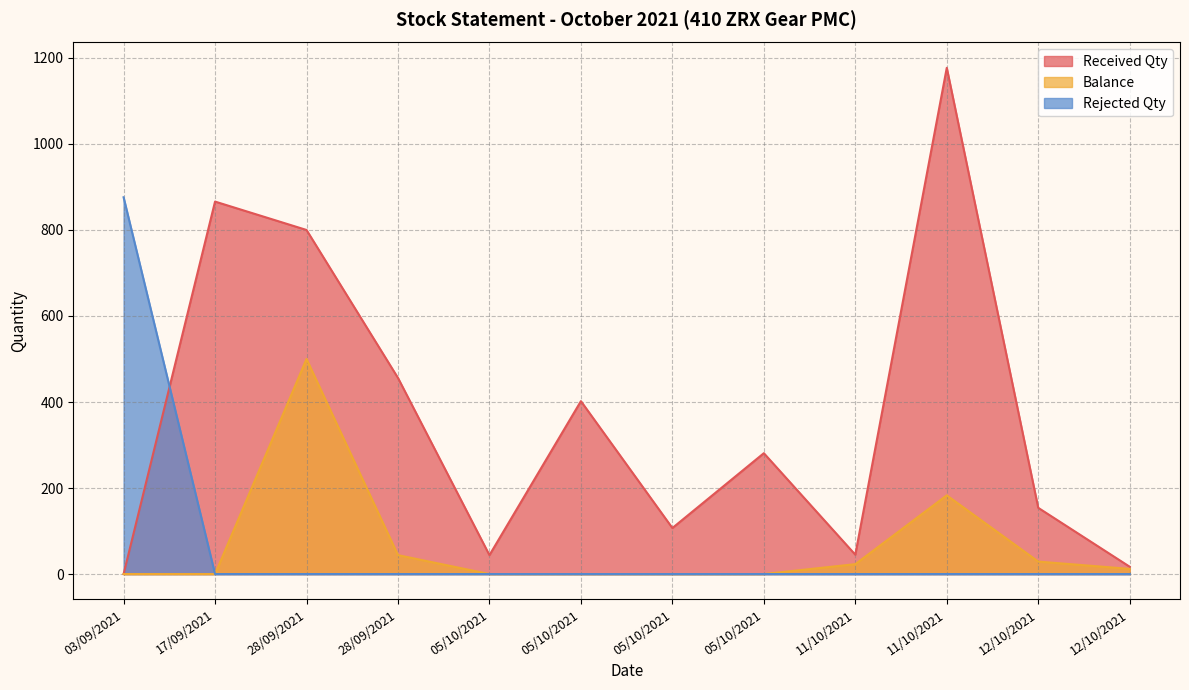

Rank the series by their maximum value, from highest to lowest.

Received Qty, Rejected Qty, Balance